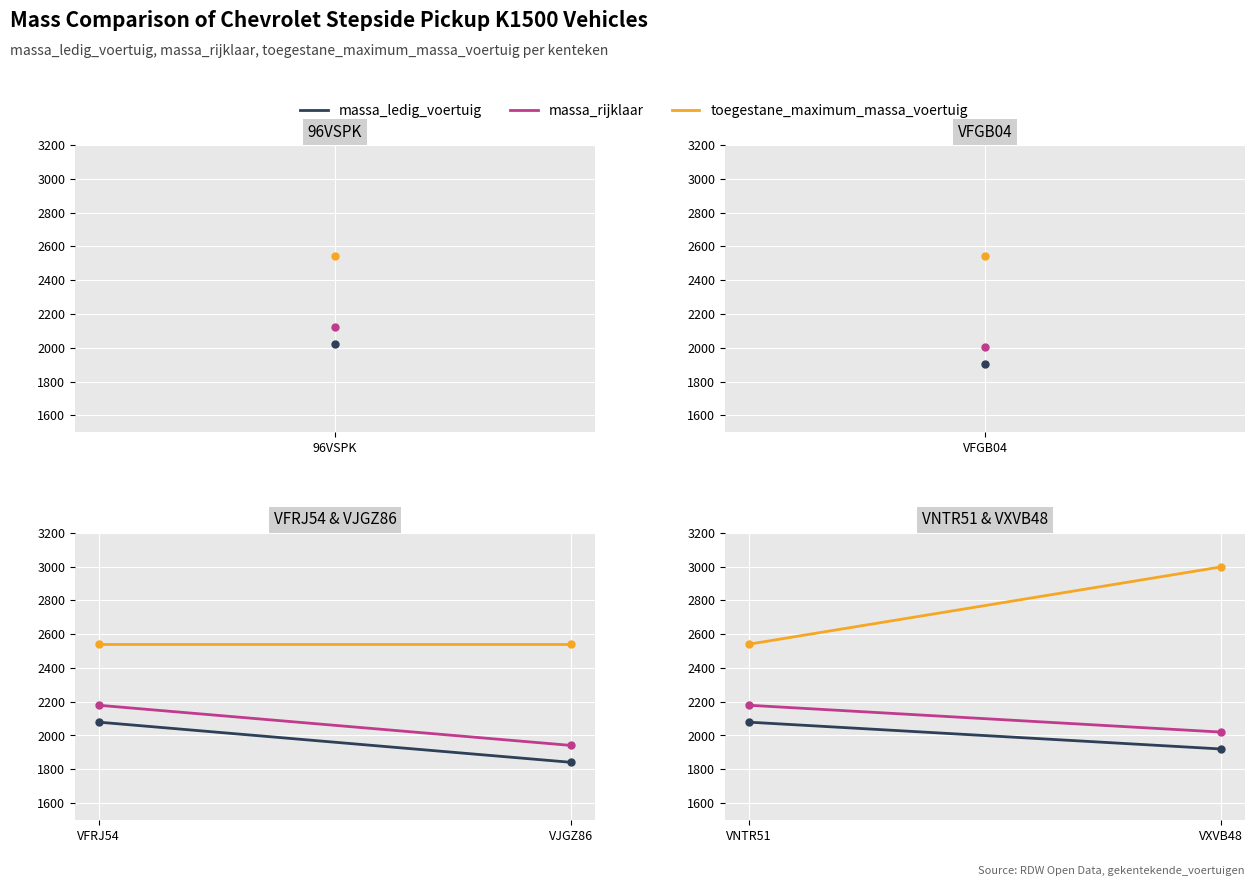

Rank the series by their maximum value, from highest to lowest.

toegestane_maximum_massa_voertuig, massa_rijklaar, massa_ledig_voertuig